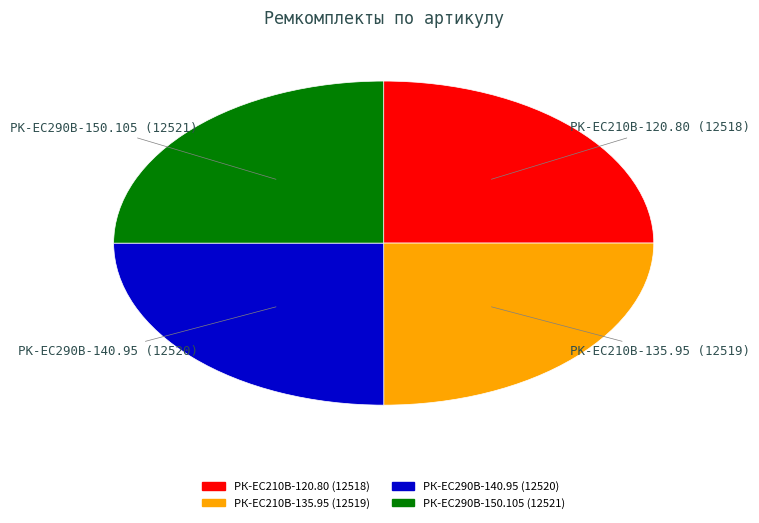

Is it true that РК-ЕС290В-140.95 is 25% of the pie?

True